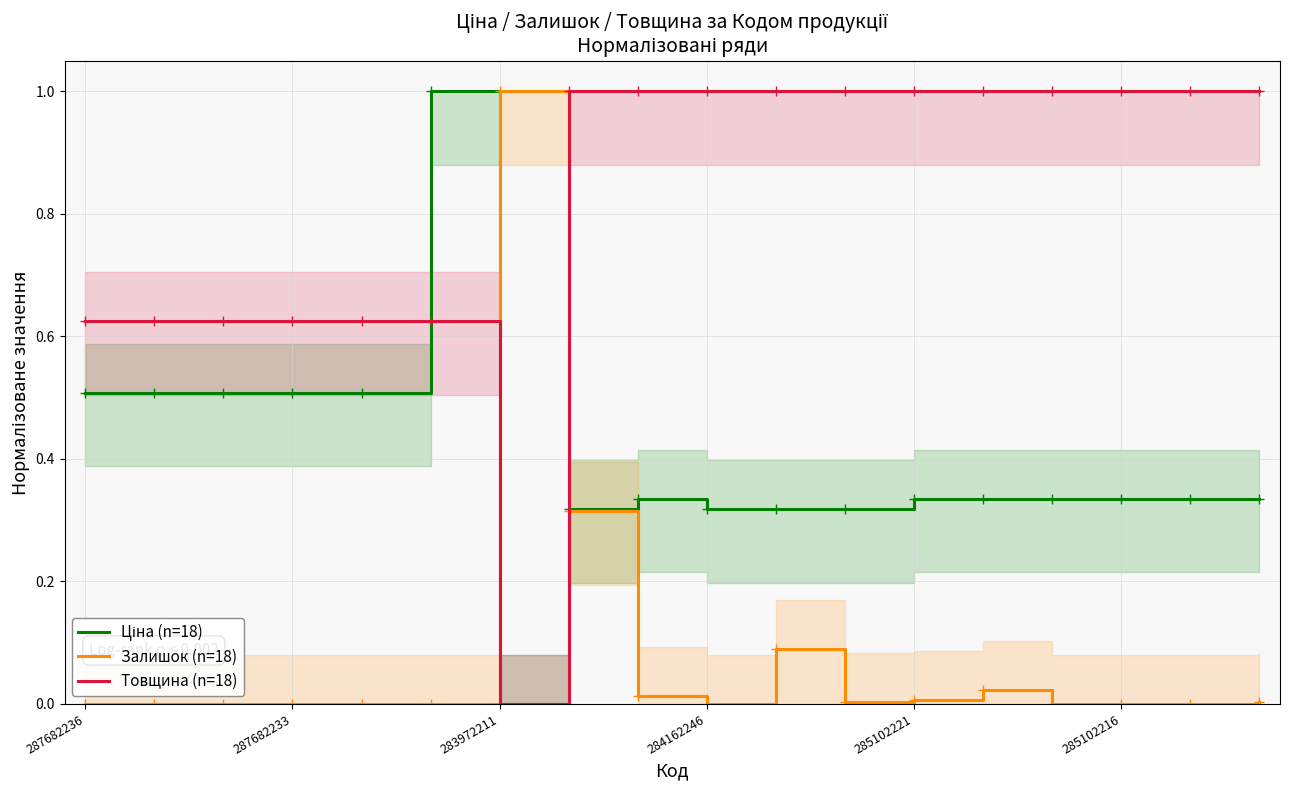

The value of Товщина (n=18) at 11 is 1.4. True or false?

False